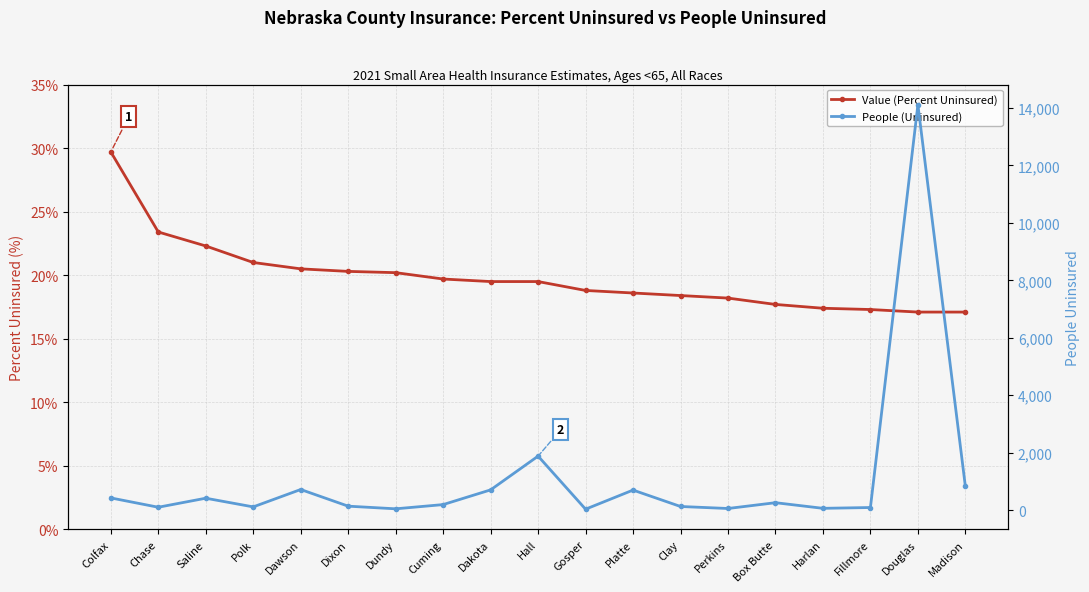

What is the label of the 14th point from the left?

Perkins